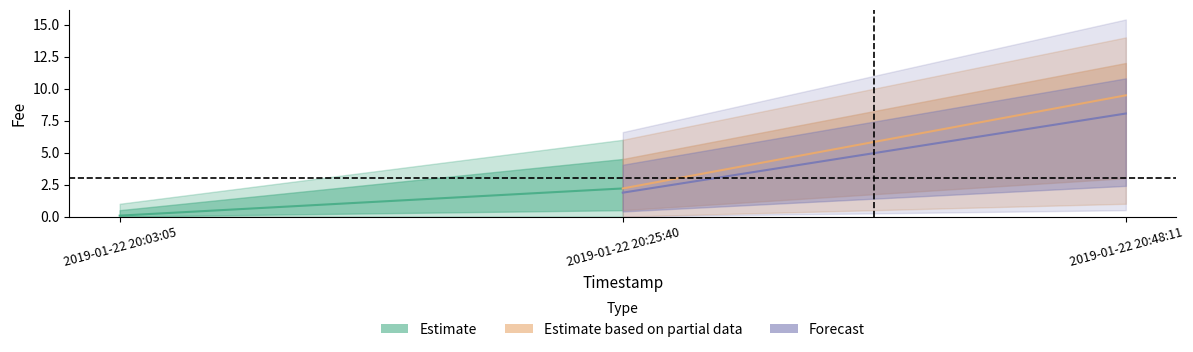

List the labels in order of value, largest first.

2019-01-22 20:48:11, 2019-01-22 20:25:40, 2019-01-22 20:03:05